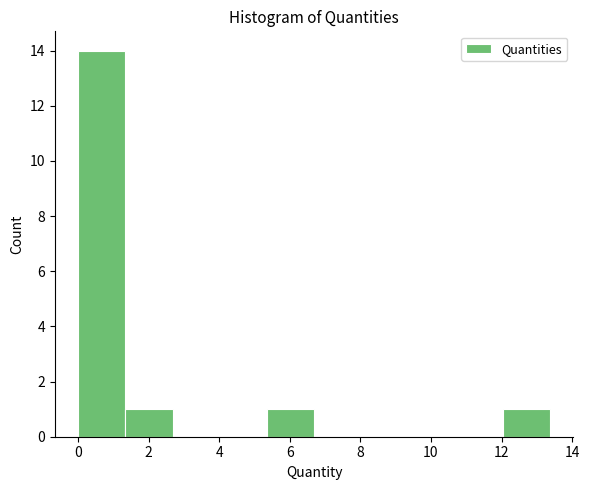

Reading left to right, transcribe this chart: for each bar, give the range it covers on the x-axis and its height. Neither the bar edges nor the heights are printed on the chart, so give them approximately, as read against the axes.

0.0 to 1.4: 14
1.4 to 2.6: 1
2.6 to 4.0: 0
4.0 to 5.4: 0
5.4 to 6.6: 1
6.6 to 8.0: 0
8.0 to 9.4: 0
9.4 to 10.6: 0
10.6 to 12.0: 0
12.0 to 13.4: 1